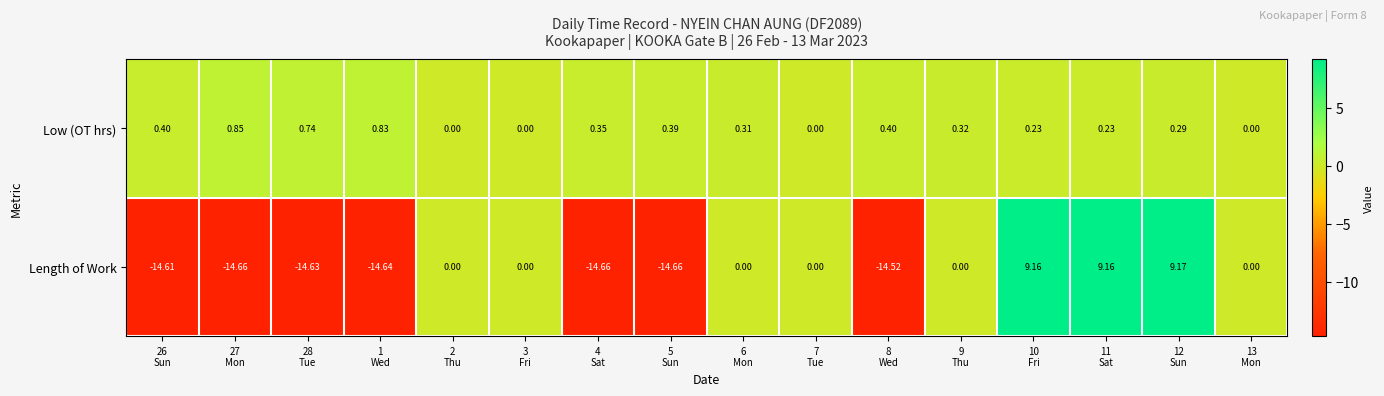

List the series in order of their overall mean, highest first.

Low (OT hrs), Length of Work